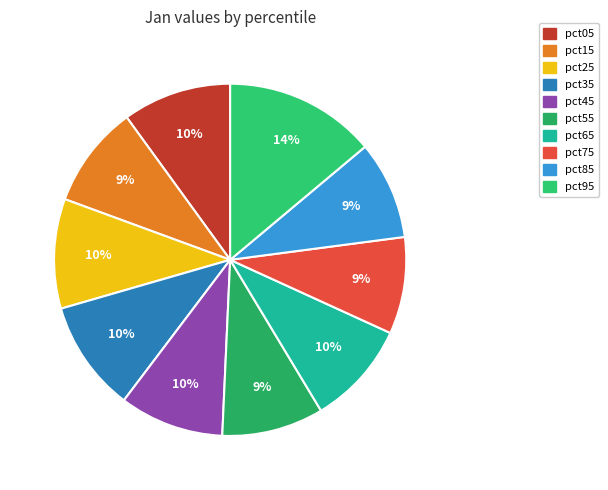

Combined, do pct25 and pct75 account for over 50%?

No